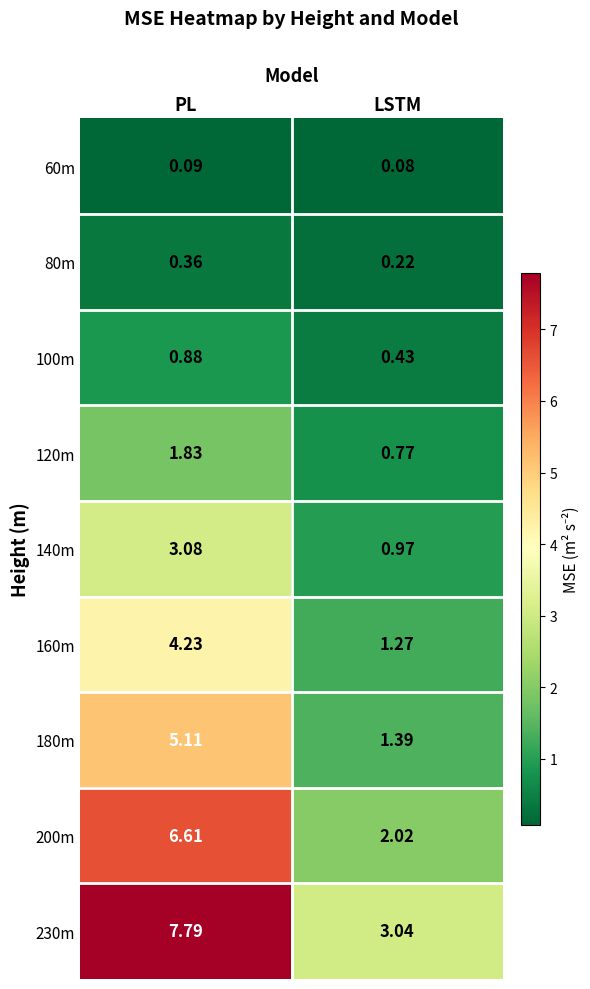

Where is 80m nearest to the value 0?

LSTM